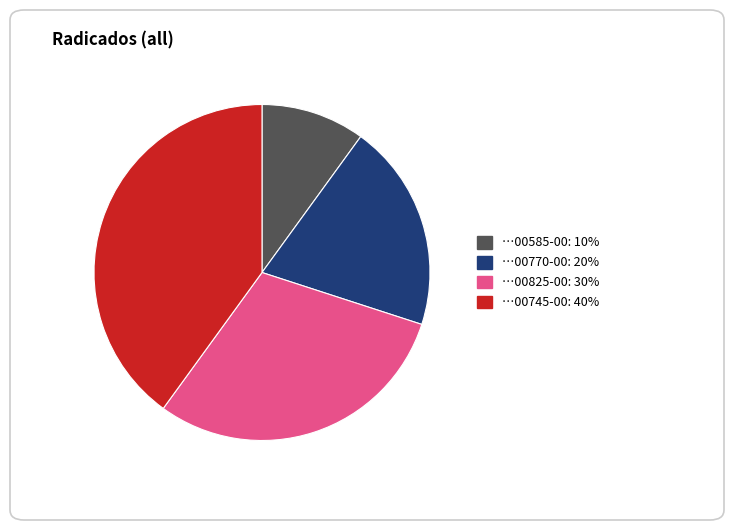

Is there any slice that represents more than half of the pie?

No